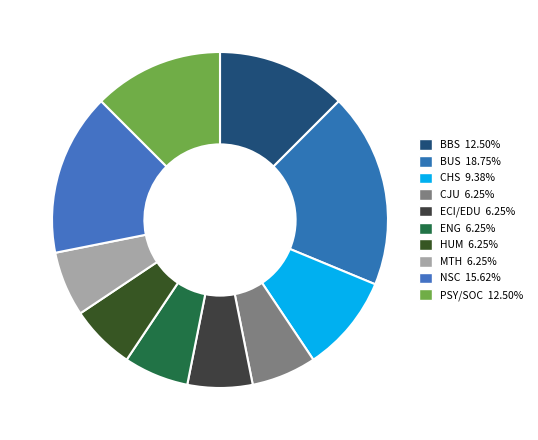

Rank the categories by value from highest to lowest.

BUS, NSC, BBS, PSY/SOC, CHS, CJU, ECI/EDU, ENG, HUM, MTH